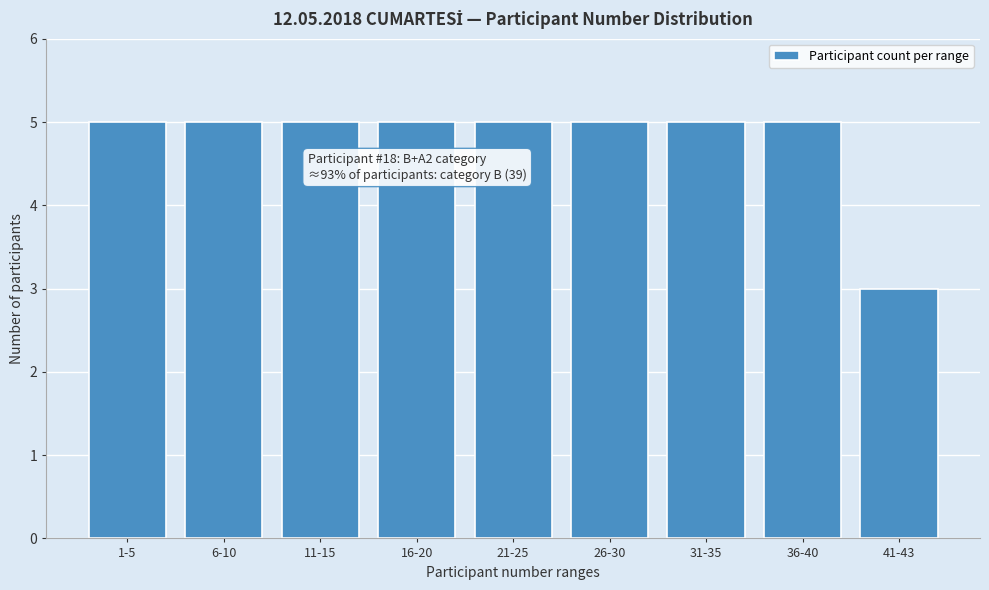

Reading right to left, list all the values displayed in this chart.

3	5	5	5	5	5	5	5	5